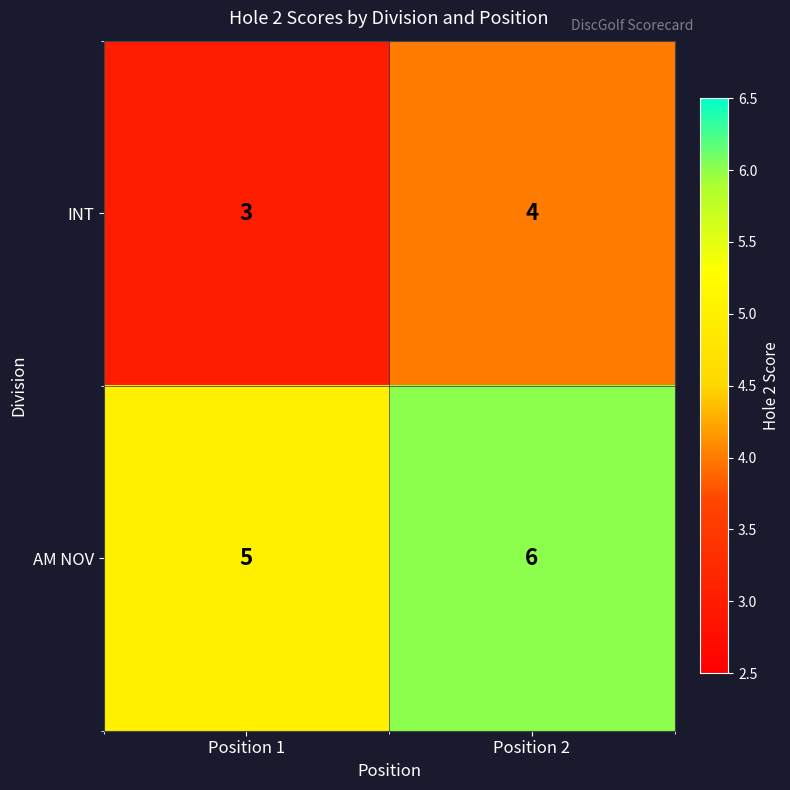

Reading right to left, extract all data points from this chart.

INT: 4	3
AM NOV: 6	5